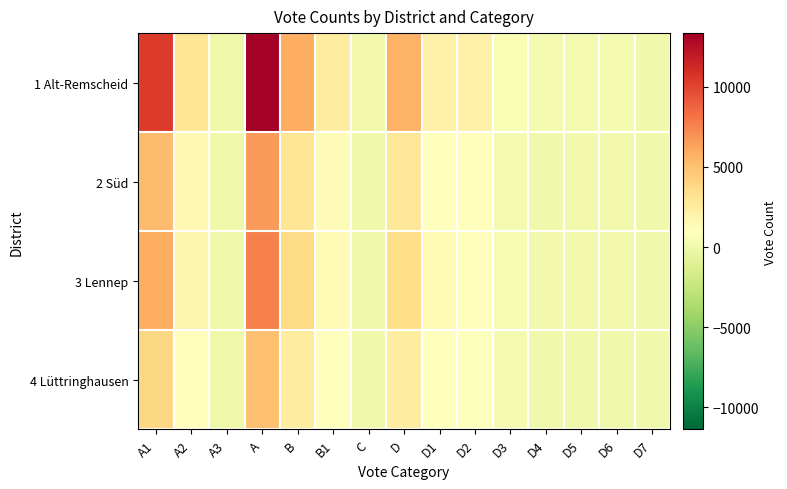

Which series has the widest spread of values?

1 Alt-Remscheid